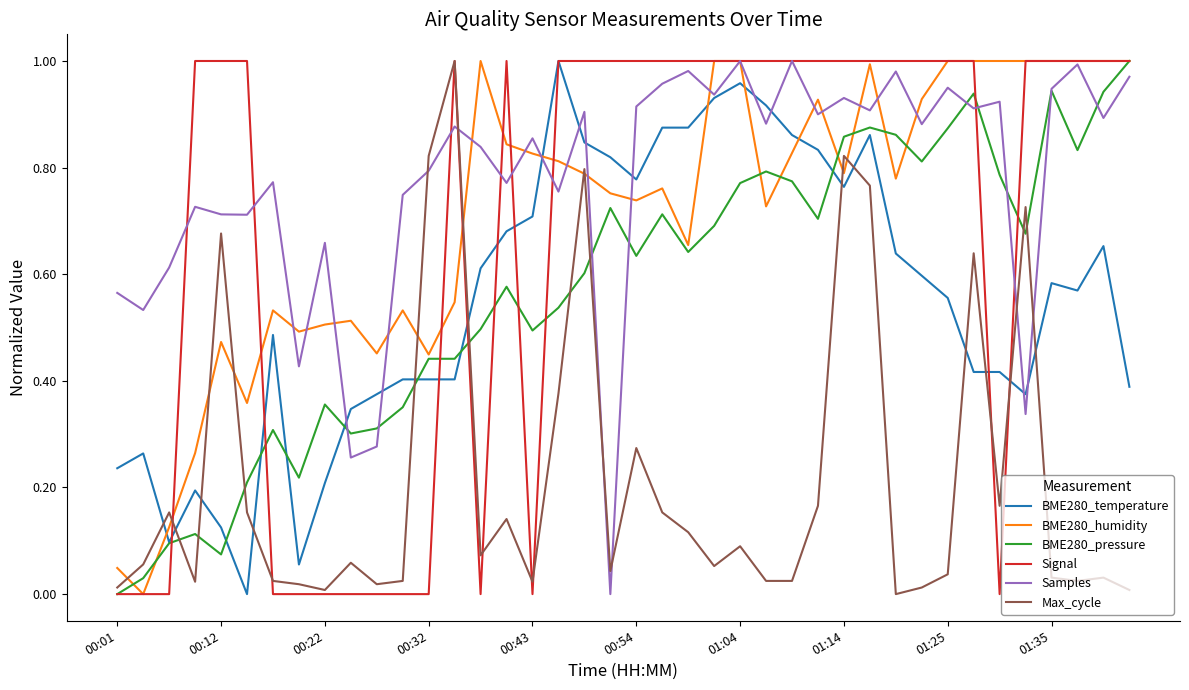

Which series has the largest total across all categories?

Samples